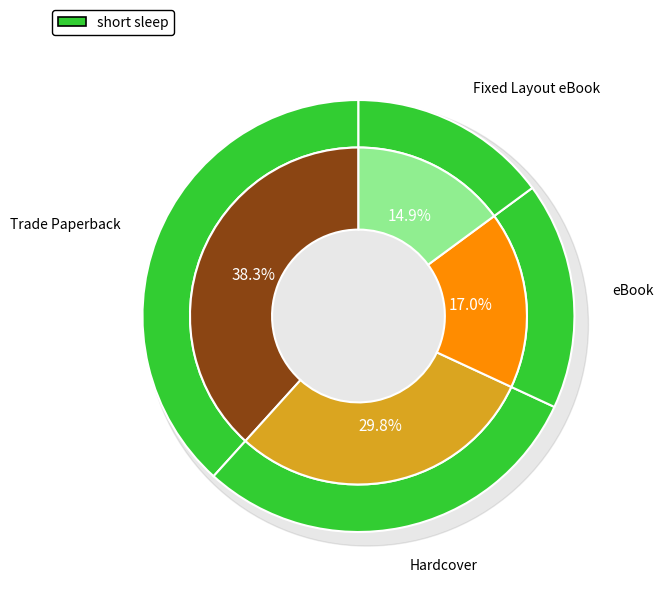

To the nearest percent, what is the difference between the eBook and Trade Paperback slice percentages?

21%